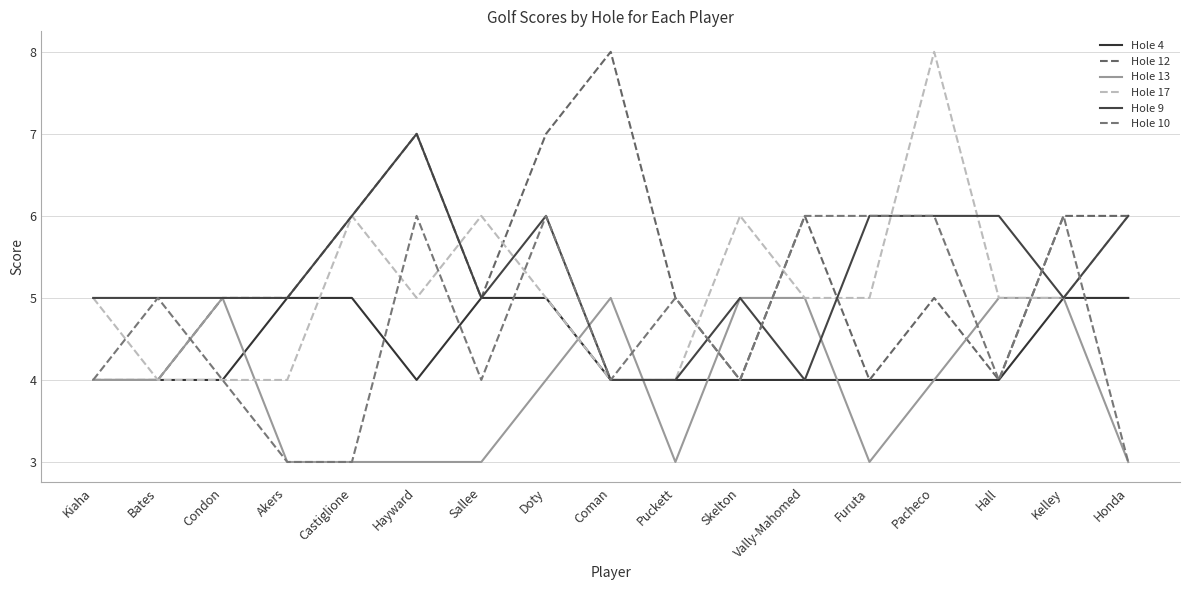

Reading left to right, transcribe all the data shown in this chart.

Hole 4: Kiaha=4	Bates=4	Condon=4	Akers=5	Castiglione=5	Hayward=4	Sallee=5	Doty=5	Coman=4	Puckett=4	Skelton=4	Vally-Mahomed=4	Furuta=4	Pacheco=4	Hall=4	Kelley=5	Honda=5
Hole 12: Kiaha=4	Bates=4	Condon=5	Akers=5	Castiglione=6	Hayward=7	Sallee=5	Doty=7	Coman=8	Puckett=5	Skelton=4	Vally-Mahomed=6	Furuta=4	Pacheco=5	Hall=4	Kelley=6	Honda=6
Hole 13: Kiaha=4	Bates=4	Condon=5	Akers=3	Castiglione=3	Hayward=3	Sallee=3	Doty=4	Coman=5	Puckett=3	Skelton=5	Vally-Mahomed=5	Furuta=3	Pacheco=4	Hall=5	Kelley=5	Honda=3
Hole 17: Kiaha=5	Bates=4	Condon=4	Akers=4	Castiglione=6	Hayward=5	Sallee=6	Doty=5	Coman=4	Puckett=4	Skelton=6	Vally-Mahomed=5	Furuta=5	Pacheco=8	Hall=5	Kelley=5	Honda=6
Hole 9: Kiaha=5	Bates=5	Condon=5	Akers=5	Castiglione=6	Hayward=7	Sallee=5	Doty=6	Coman=4	Puckett=4	Skelton=5	Vally-Mahomed=4	Furuta=6	Pacheco=6	Hall=6	Kelley=5	Honda=6
Hole 10: Kiaha=4	Bates=5	Condon=4	Akers=3	Castiglione=3	Hayward=6	Sallee=4	Doty=6	Coman=4	Puckett=5	Skelton=4	Vally-Mahomed=6	Furuta=6	Pacheco=6	Hall=4	Kelley=6	Honda=3